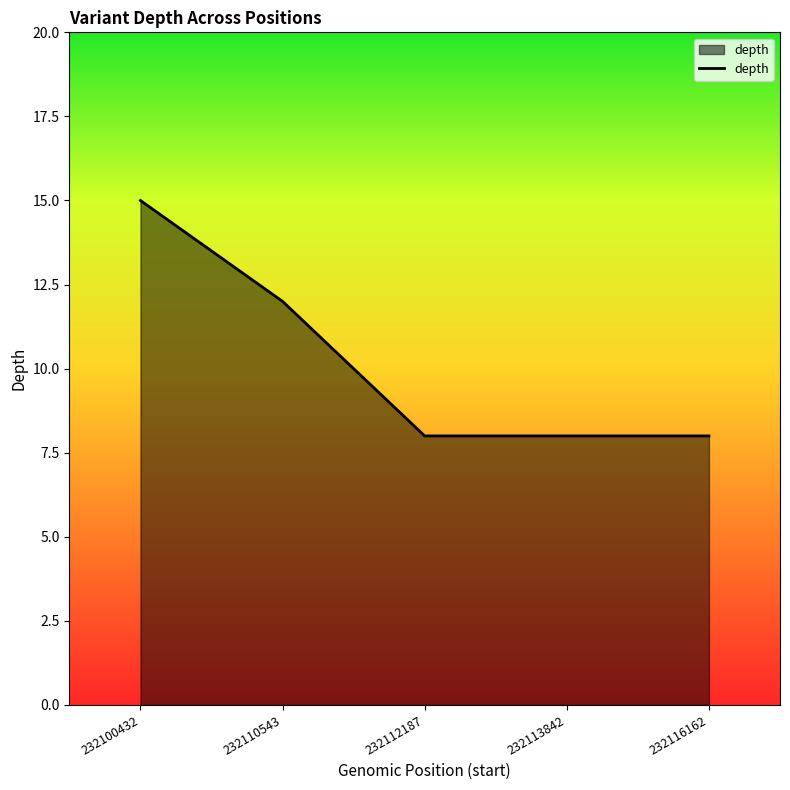

True or false: there are more than 2 points higher than both neighbors.

False